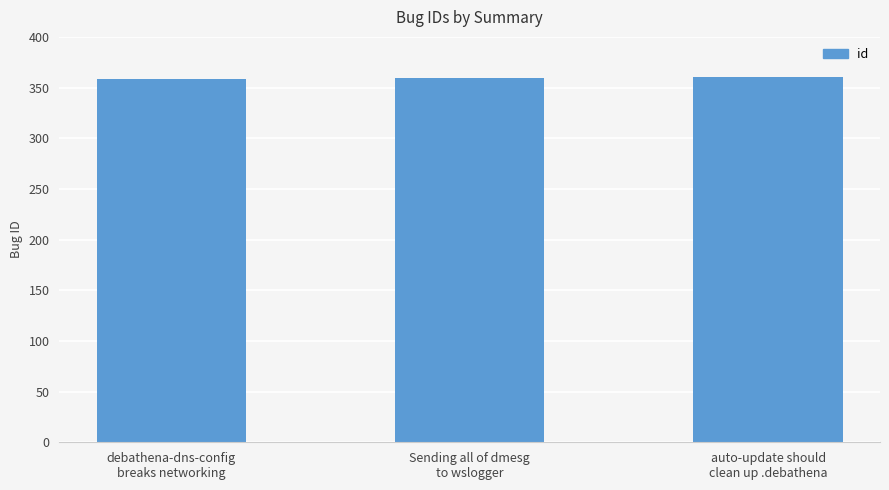

What is the average value?

359